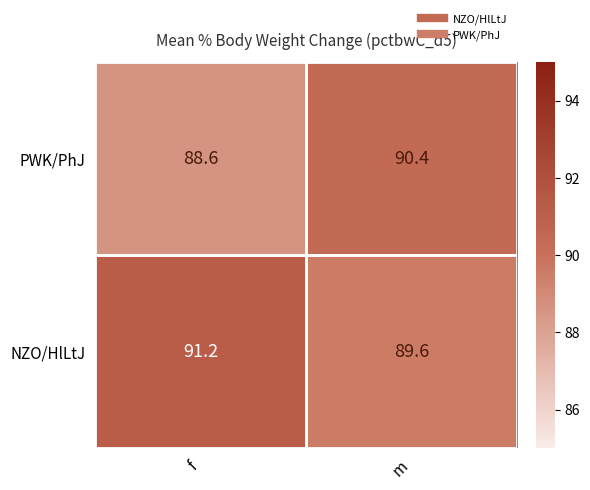

At which label is NZO/HlLtJ closest to 90?

m